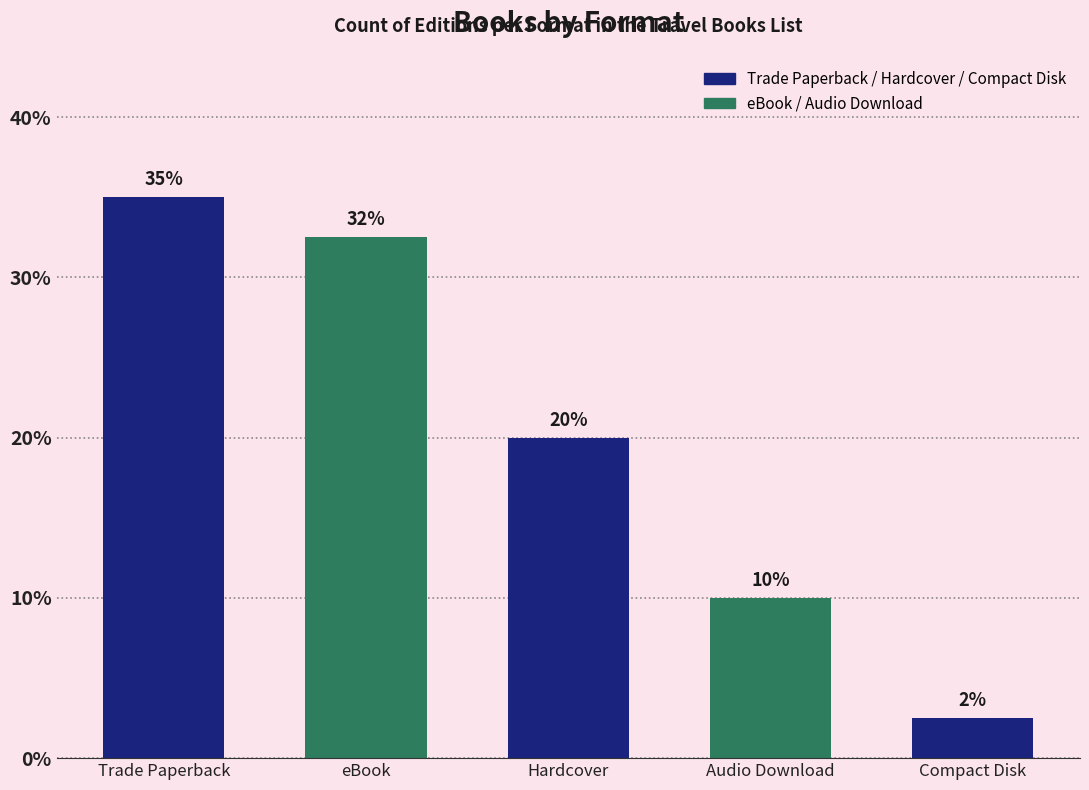

The value at Compact Disk is 2.5. True or false?

True